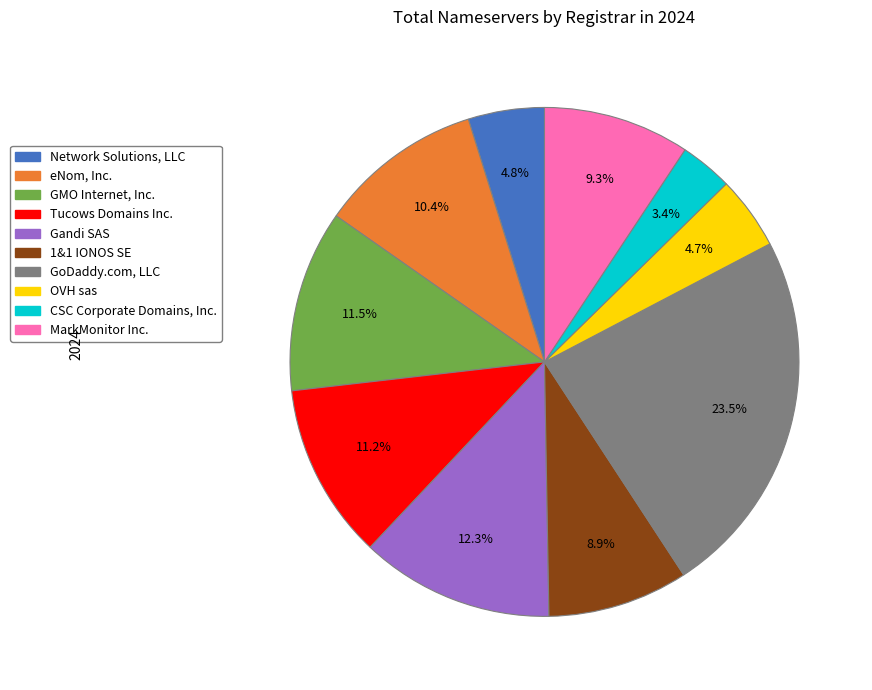

What is the total percentage of MarkMonitor Inc. and CSC Corporate Domains, Inc.?

12.7%